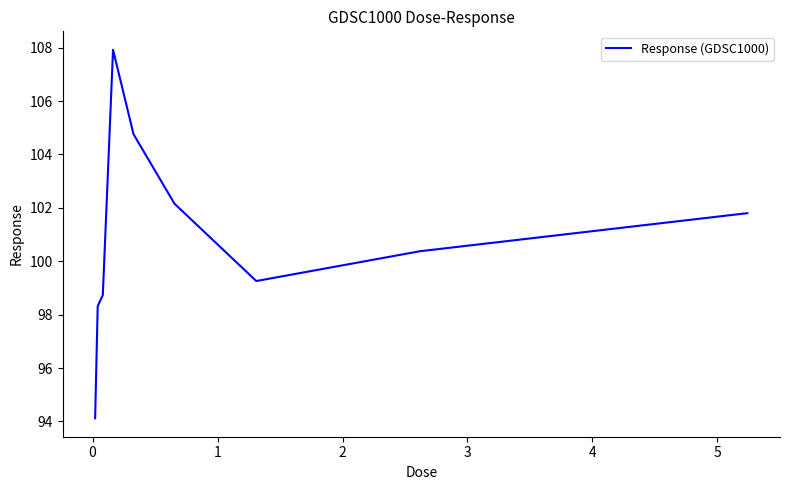

What is the difference between the maximum and minimum values?

13.8